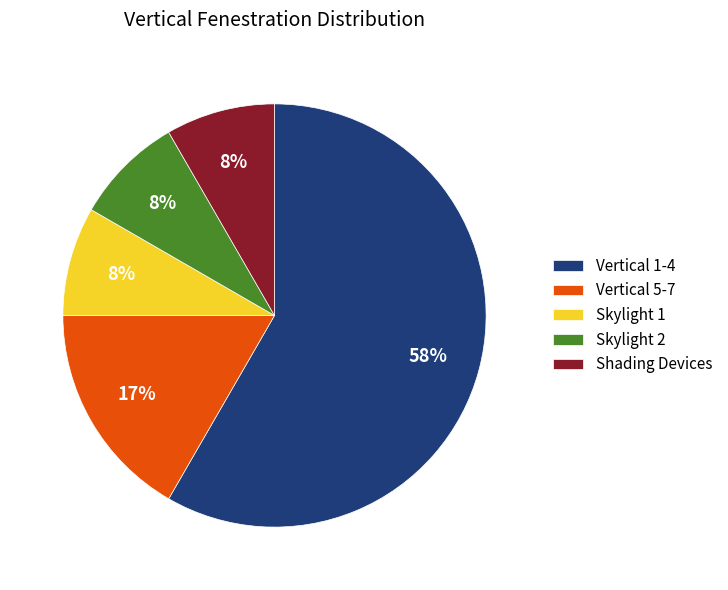

The Skylight 1 slice represents 1% of the pie. True or false?

False